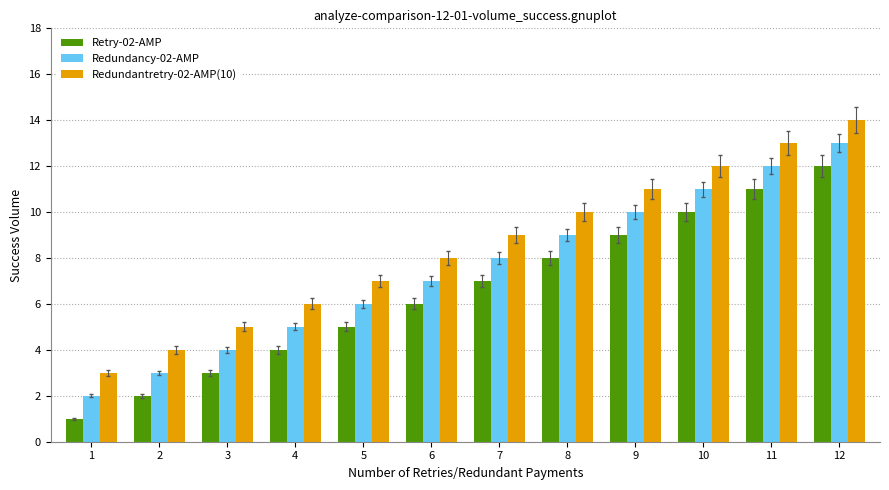

Rank the series at 12 from lowest to highest value.

Retry-02-AMP, Redundancy-02-AMP, Redundantretry-02-AMP(10)